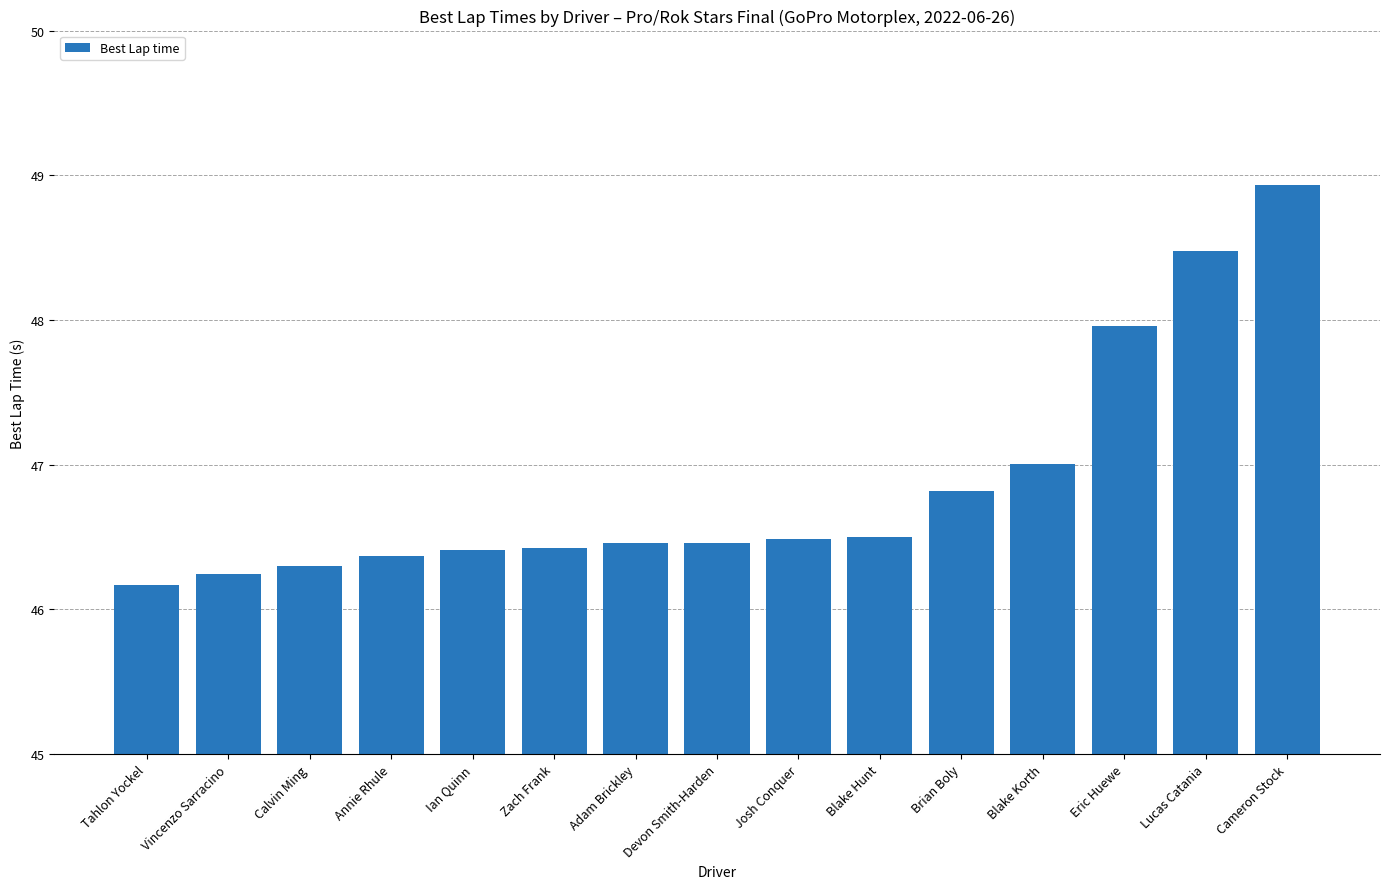

What is the minimum value shown in the chart?

46.2